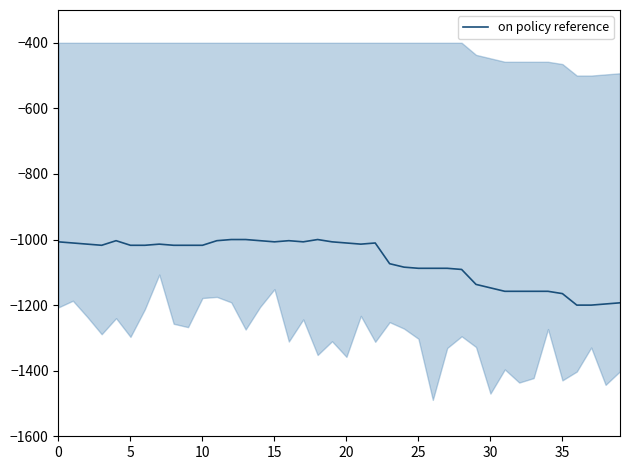

How many values are below -1017?

23